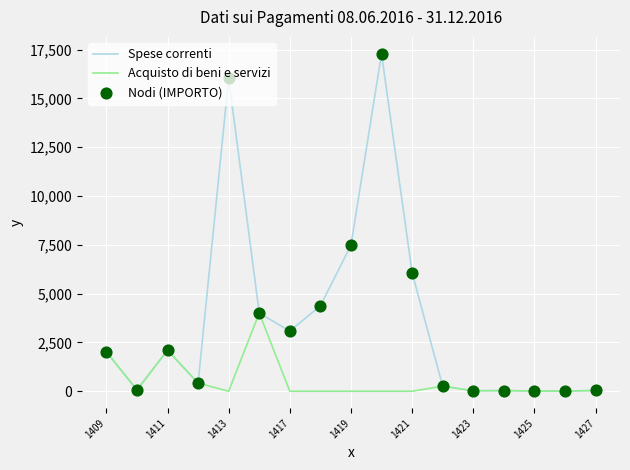

Which series has the widest spread of values?

Spese correnti